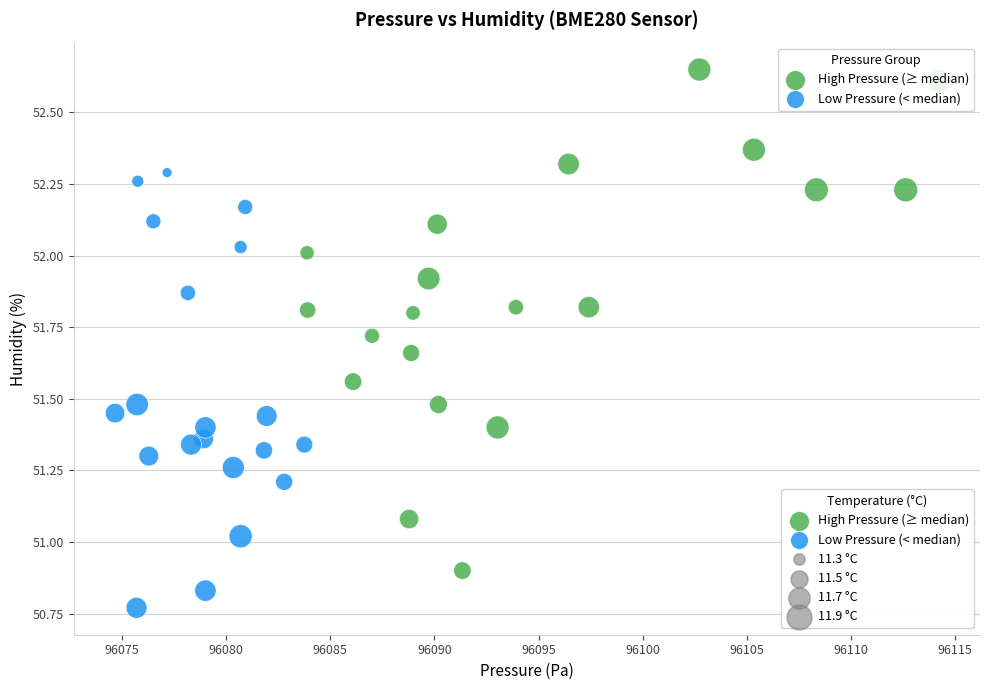

Which series reaches the minimum Y coordinate?

Low Pressure (< median)